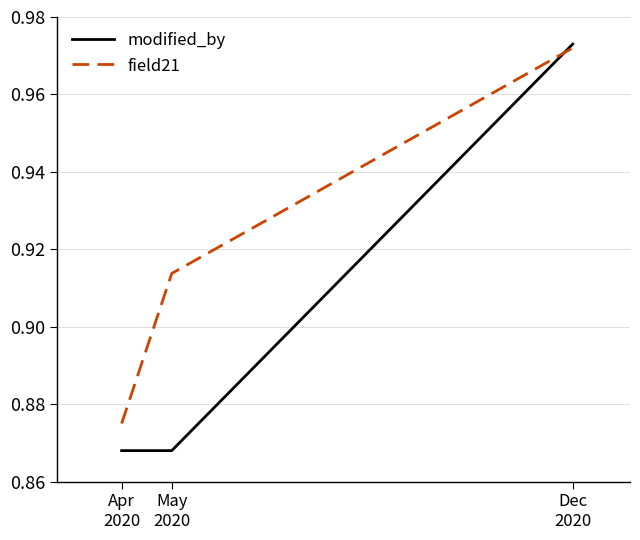

At how many categories does at least one series exceed 0?

3